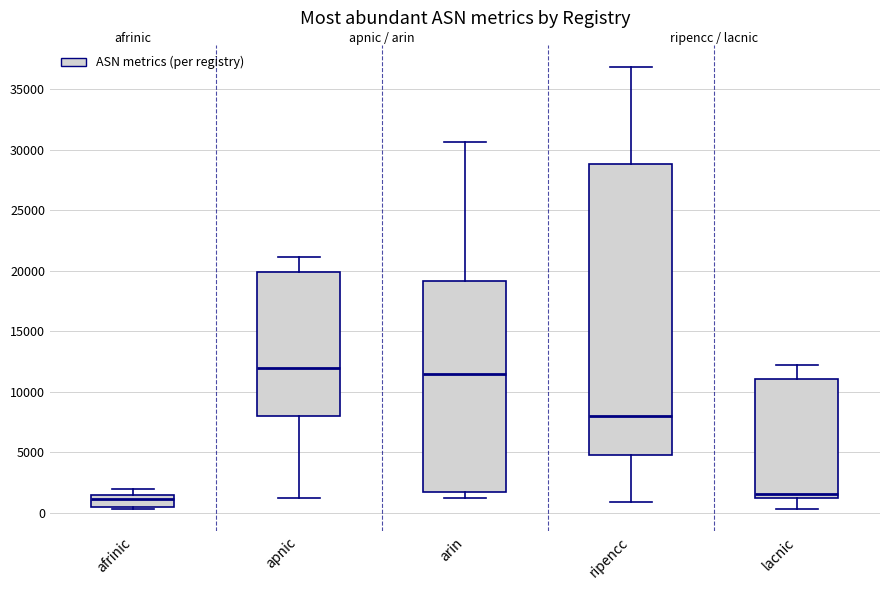

Reading left to right, transcribe this box plot: for each box, give where its median line is, the range the box spans, and where its two whiskers end, as read against the y-axis. The values are not printed on the chart, so give them approximately, as read against the axis.

afrinic: median 1000, box 500 to 1500, whiskers 500 (just below the box's lower edge) to 2000
apnic: median 12000, box 8000 to 20000, whiskers 1000 to 21000
arin: median 11500, box 1500 to 19000, whiskers 1000 to 30500
ripencc: median 8000, box 5000 to 29000, whiskers 1000 to 37000
lacnic: median 1500, box 1000 to 11000, whiskers 500 to 12000